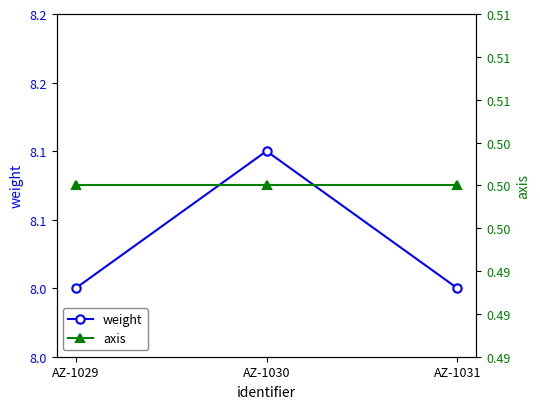

What are all the series names shown in the legend?

weight, axis